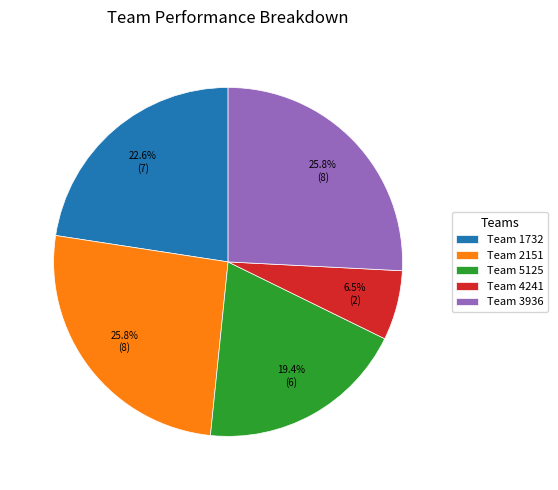

How many segments does this pie chart have?

5